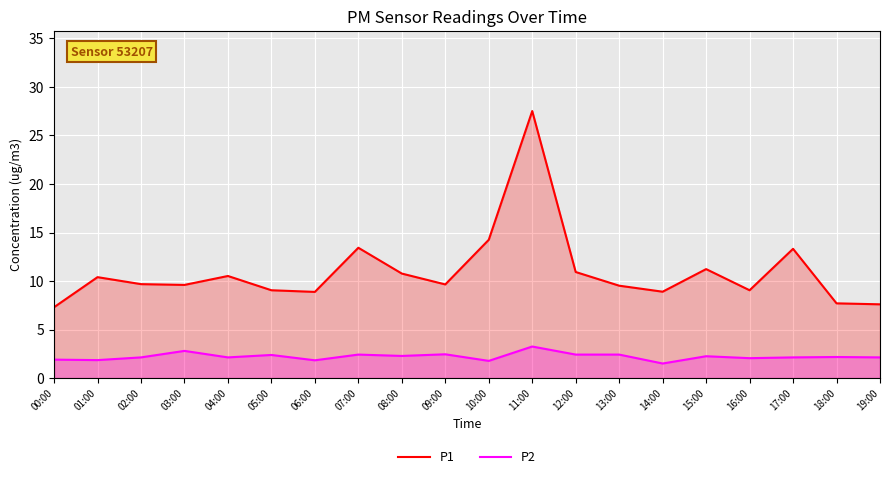

The P1 series shows 9.7 at 09:00. True or false?

True